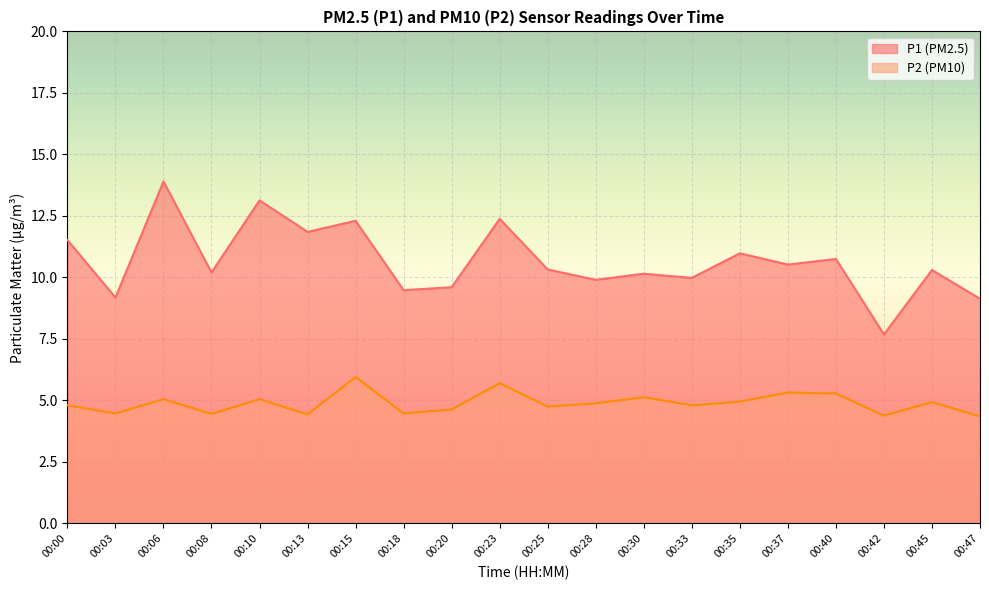

At which category does the chart reach its minimum across all series?

00:47